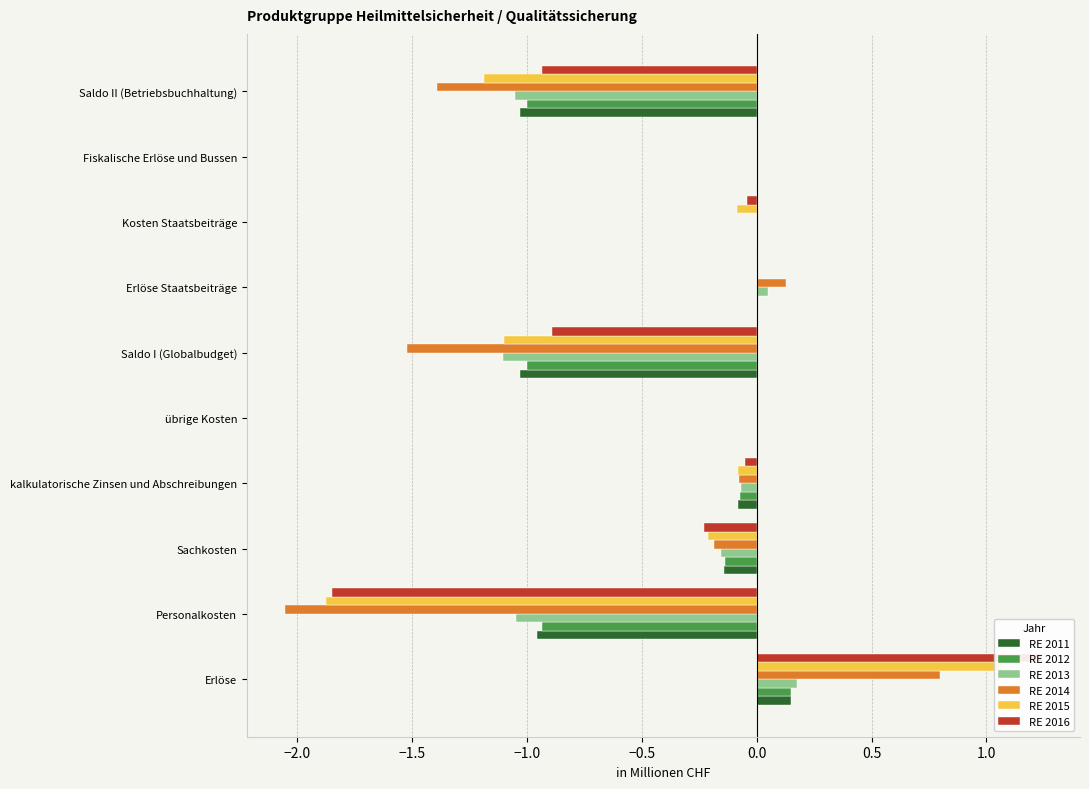

How many groups of bars are there?

10